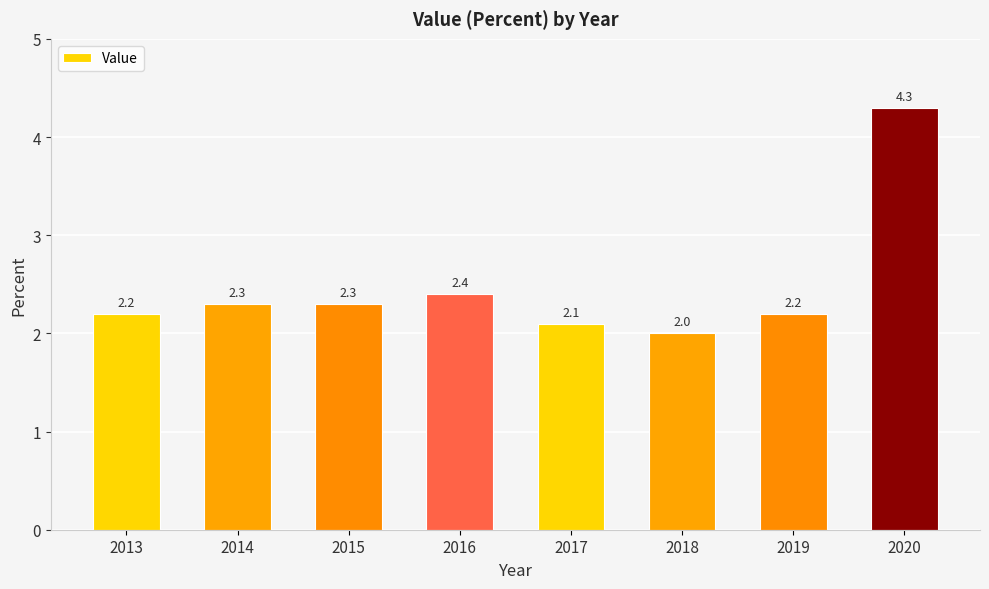

Which has a higher value, 2018 or 2017?

2017